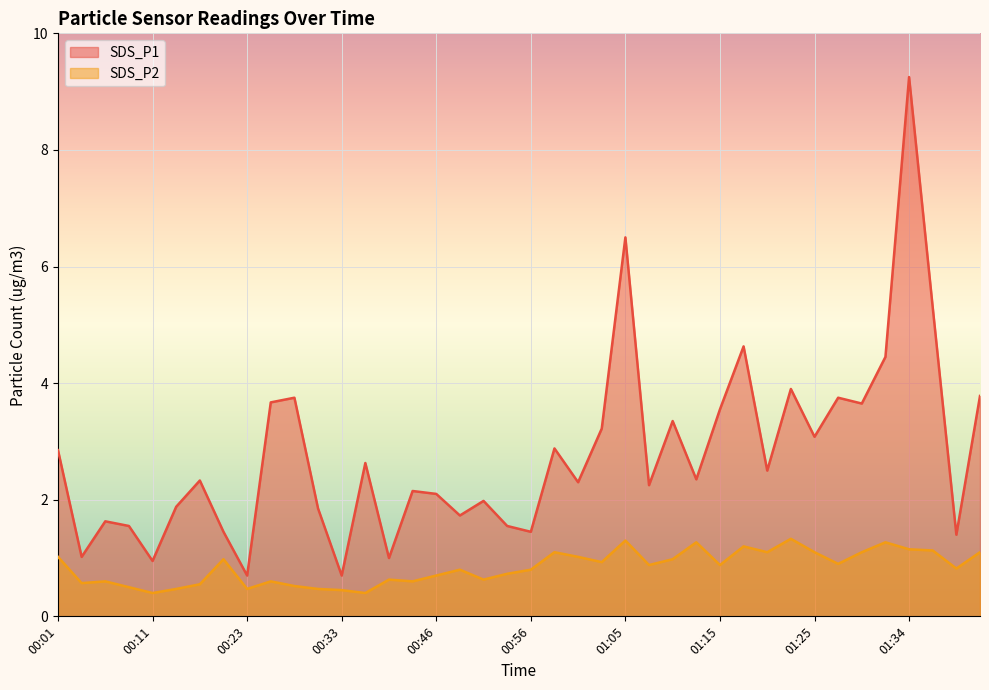

Which has a higher value, 00:06 or 01:22?

01:22